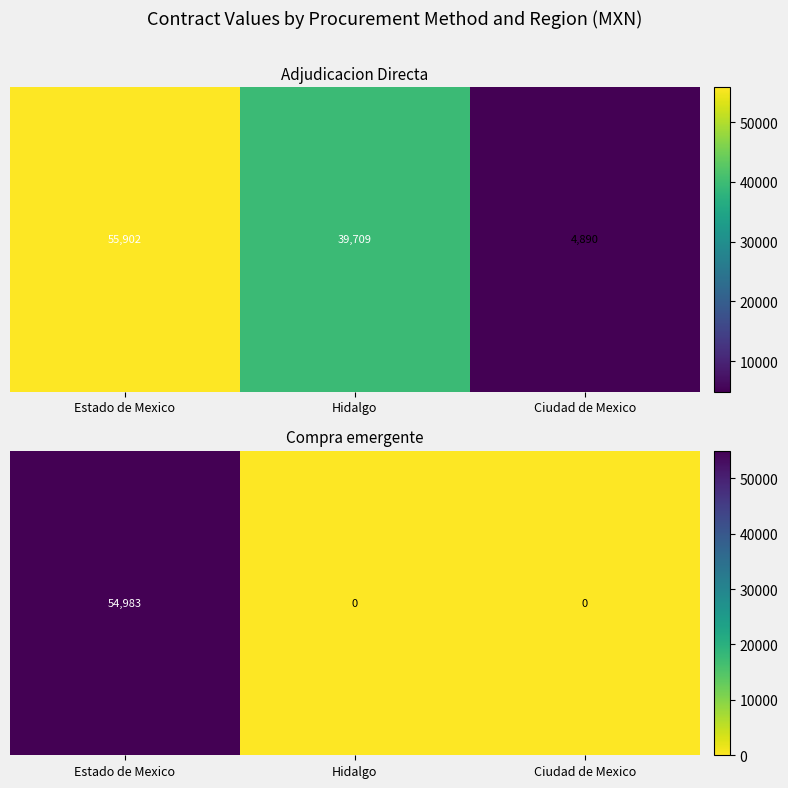

How many series are shown in this chart?

1